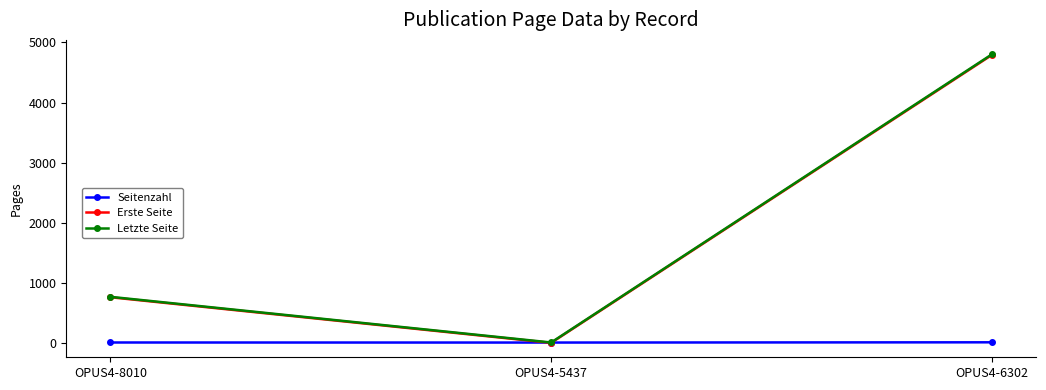

Which series has the largest range (max minus min)?

Letzte Seite